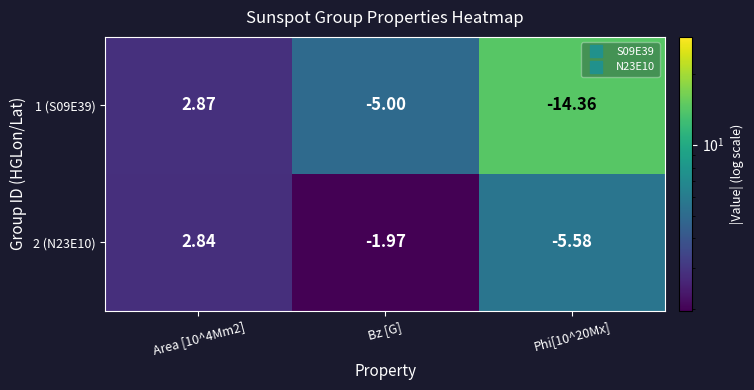

How many categories are shown in the chart?

3